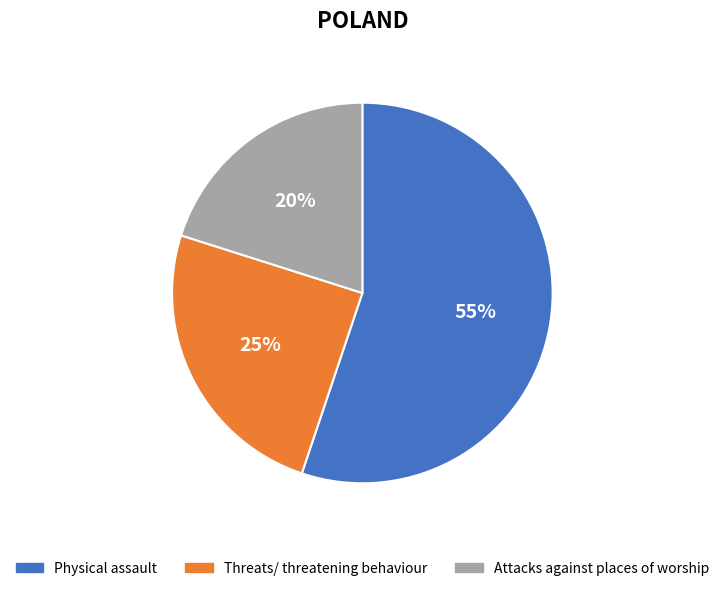

Does any single category account for the majority?

Yes